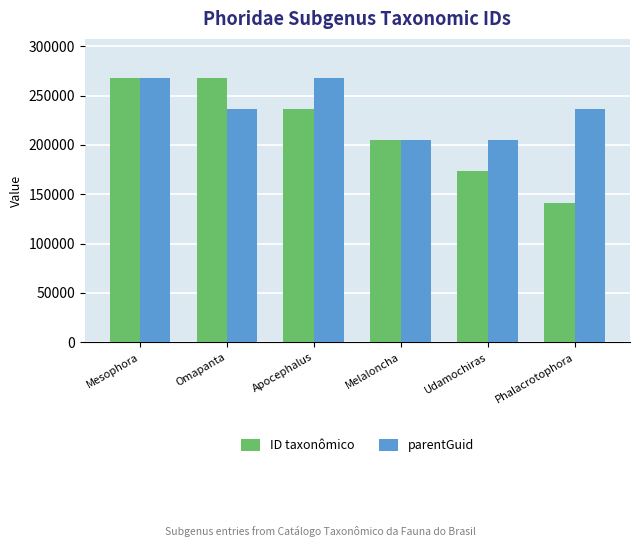

Which series has the widest spread of values?

ID taxonômico